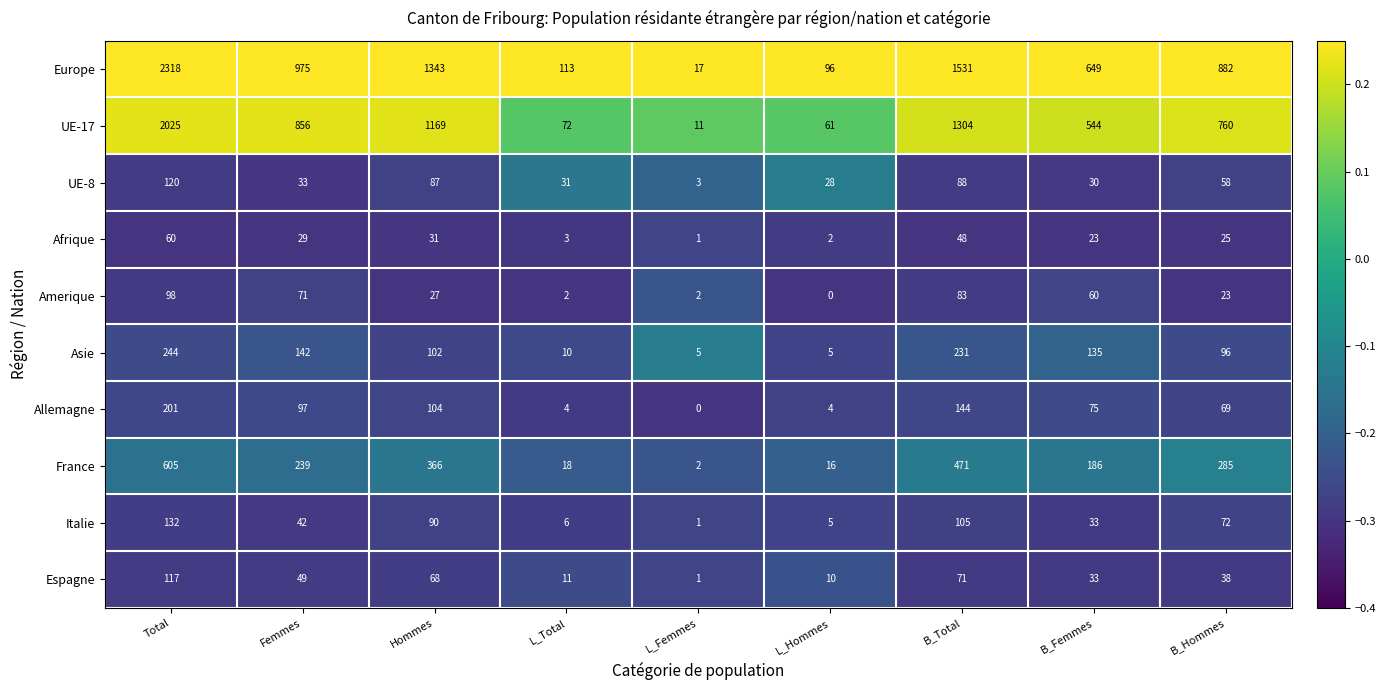

Is it true that Amerique equals 3 at L_Femmes?

False